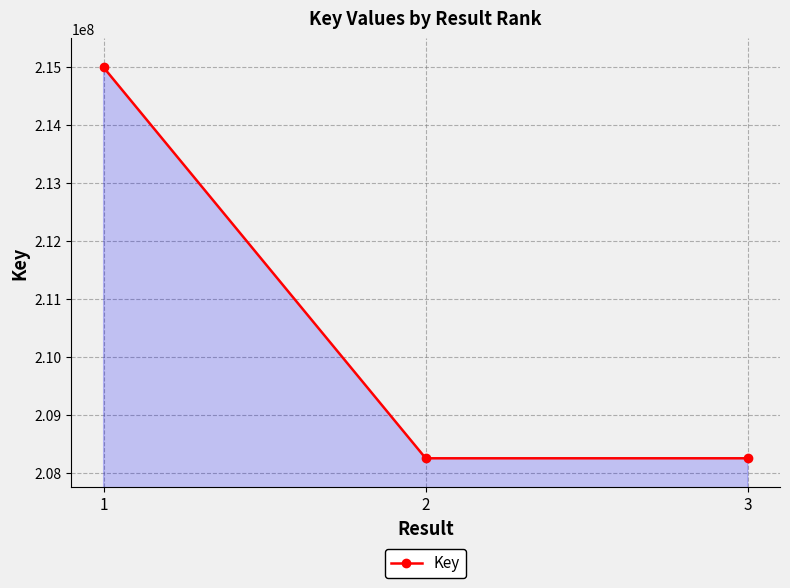

What is the difference between the values at 2 and 3?

153